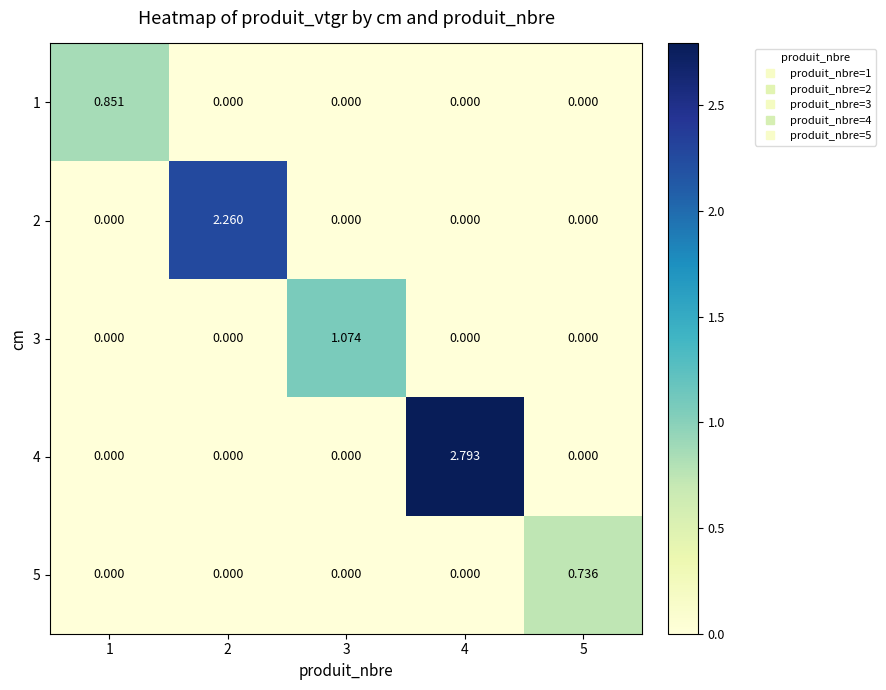

Rank the series by their maximum value, from highest to lowest.

4, 2, 3, 1, 5